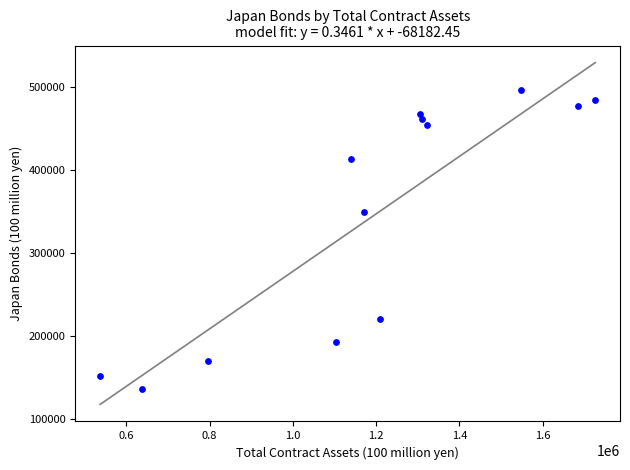

What is the range of X values (max minus min)?

1189014.8